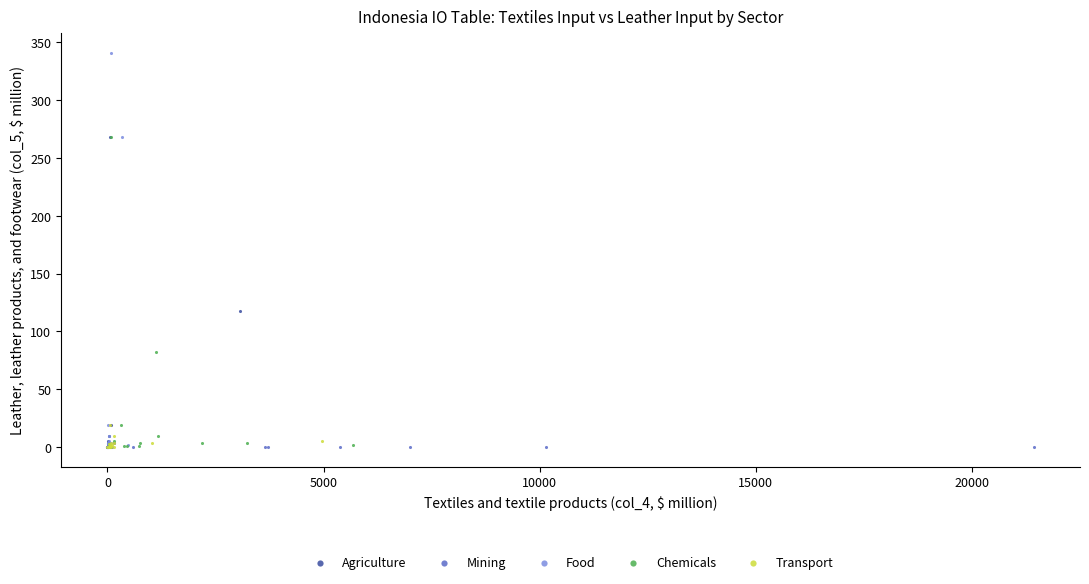

Which series contains the highest Y value?

Food